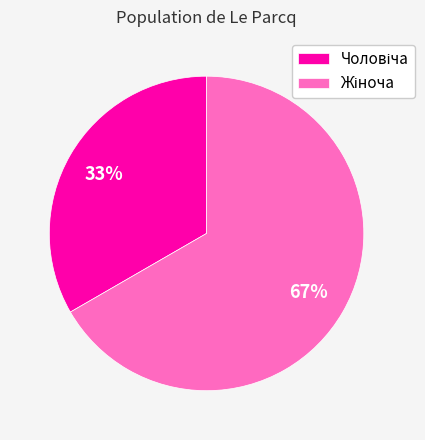

Is there any slice that represents more than half of the pie?

Yes